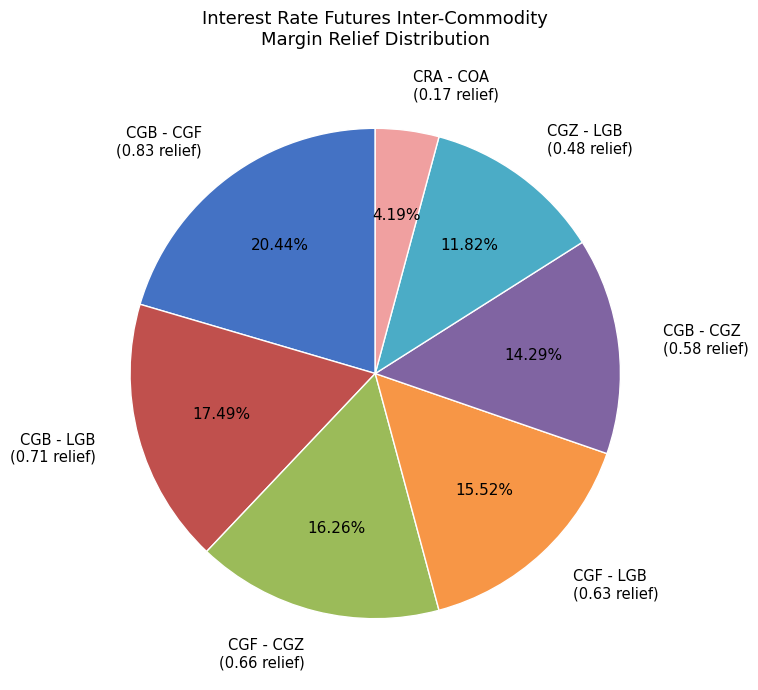

Rank the categories by value from highest to lowest.

CGB - CGF, CGB - LGB, CGF - CGZ, CGF - LGB, CGB - CGZ, CGZ - LGB, CRA - COA